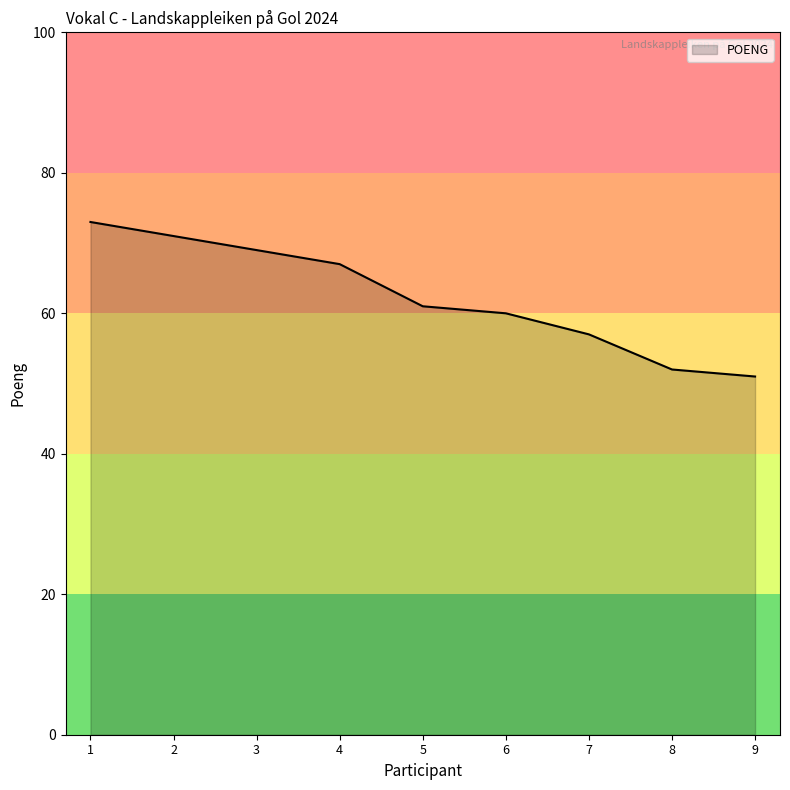

The chart shows a value of 106 at 4. True or false?

False